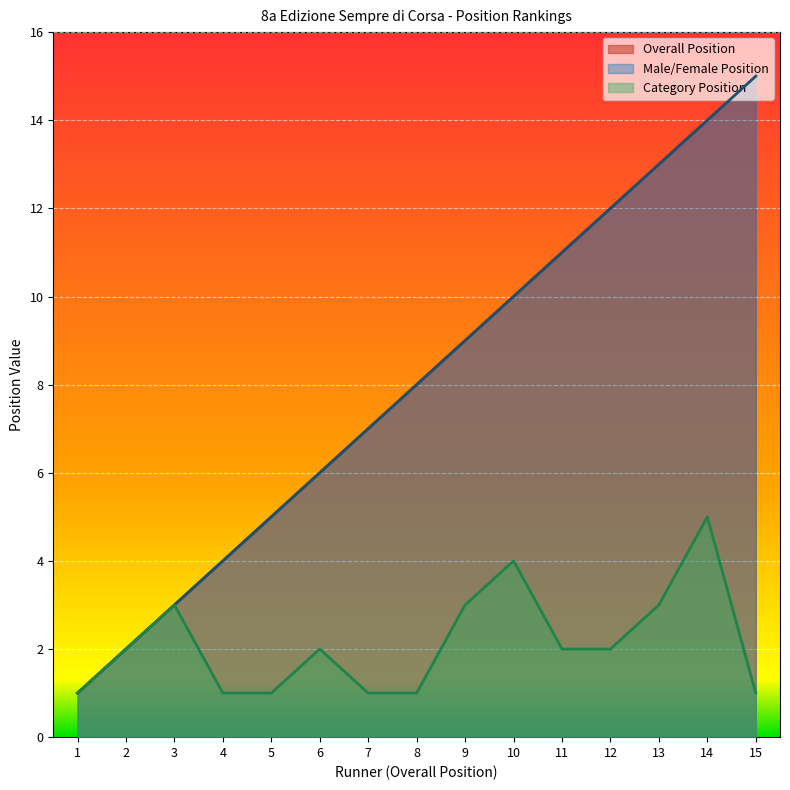

What are all the series names shown in the legend?

Overall Position, Male/Female Position, Category Position